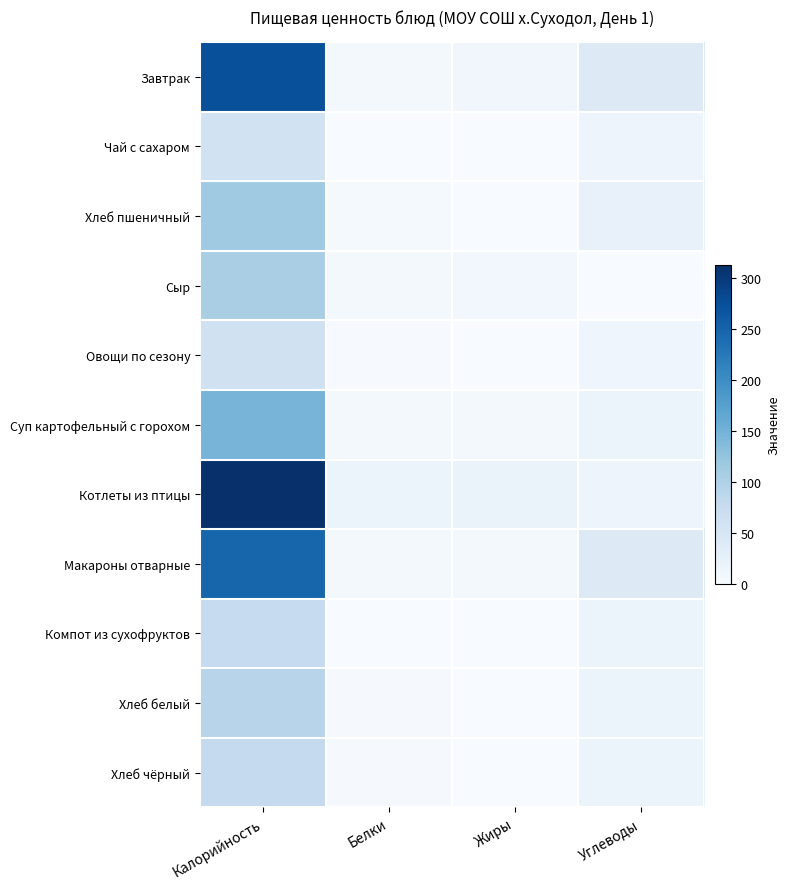

At how many categories does at least one series exceed 167?

1